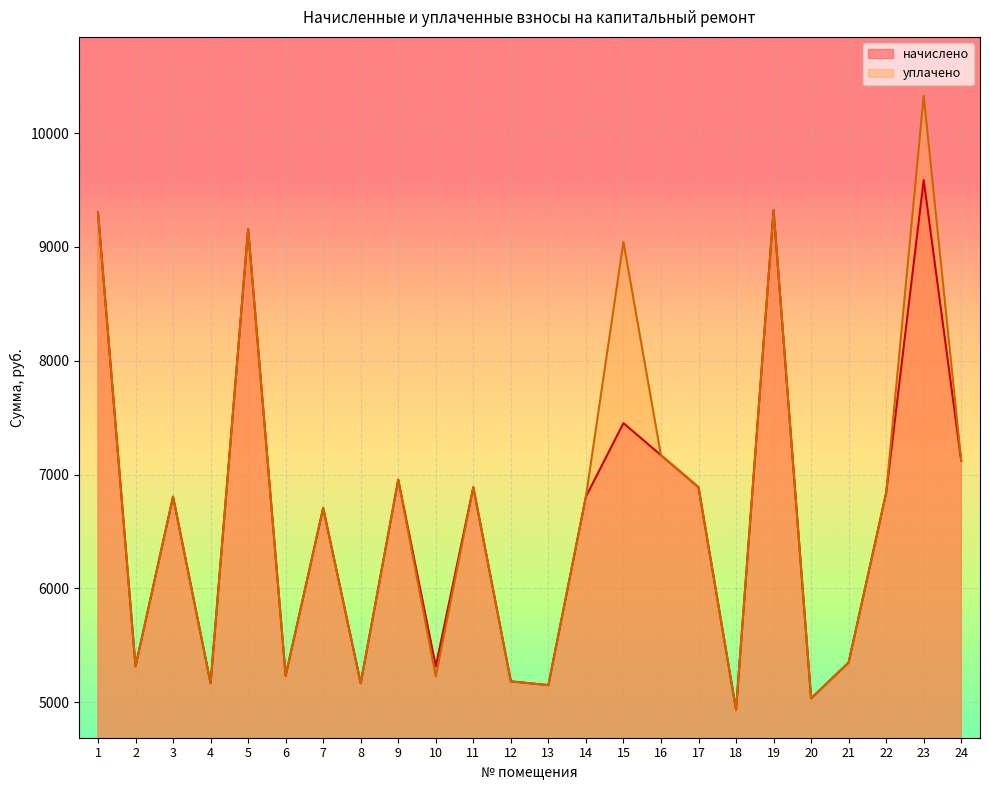

List the labels in order of уплачено value, smallest first.

18, 20, 13, 4, 8, 12, 10, 6, 2, 21, 7, 3, 14, 22, 11, 17, 9, 24, 16, 15, 5, 1, 19, 23